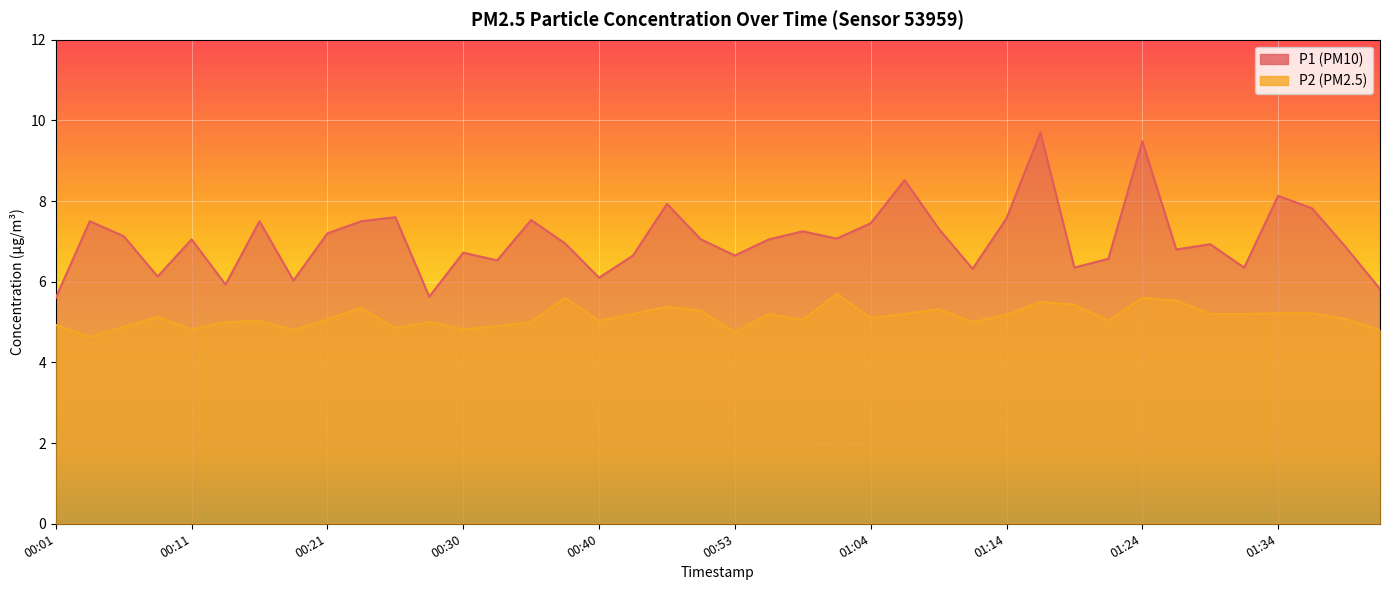

What is the total value across all series at 01:12?

11.3